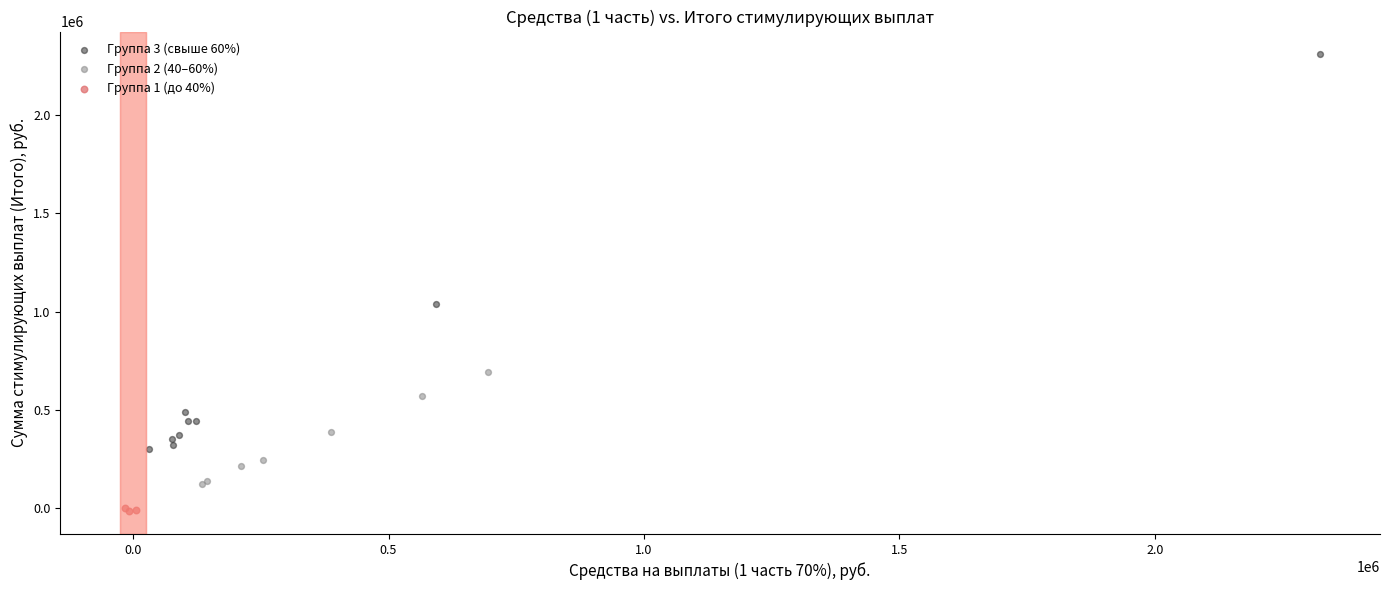

Which series contains the lowest Y value?

Группа 1 (до 40%)